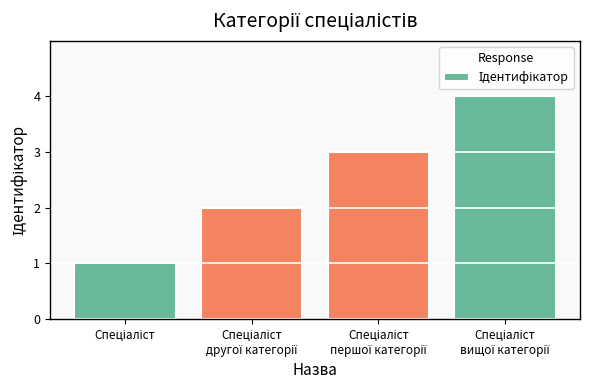

What is the difference between the maximum and minimum values?

3